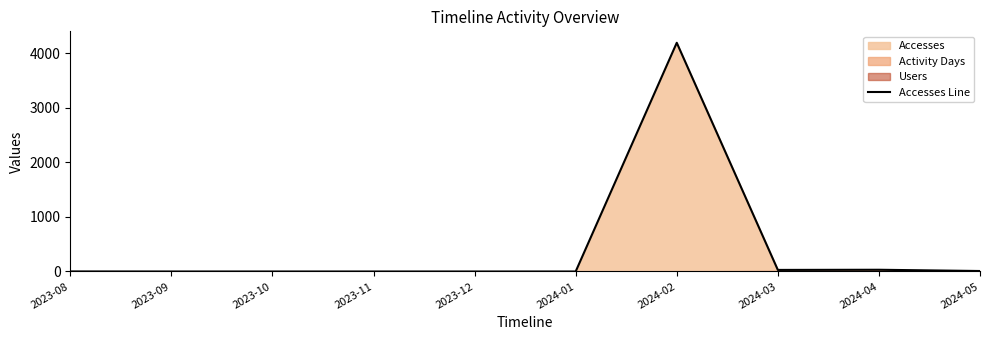

At which category does the data reach its first local peak?

2024-02